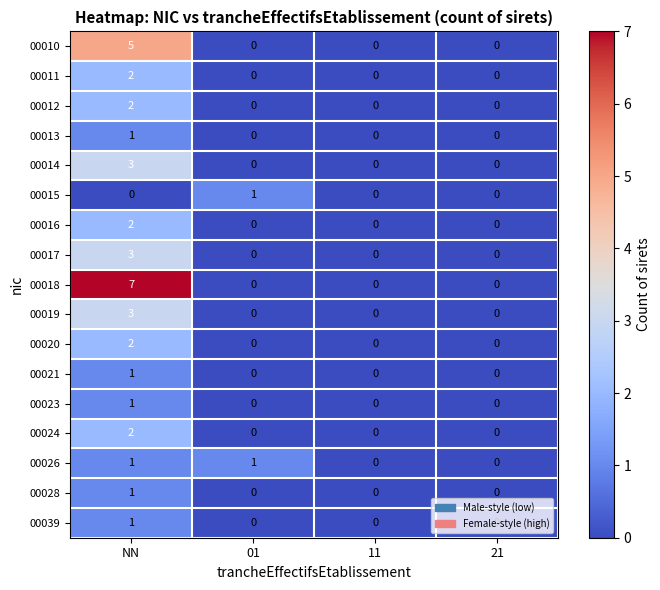

What is the greatest value displayed?

7